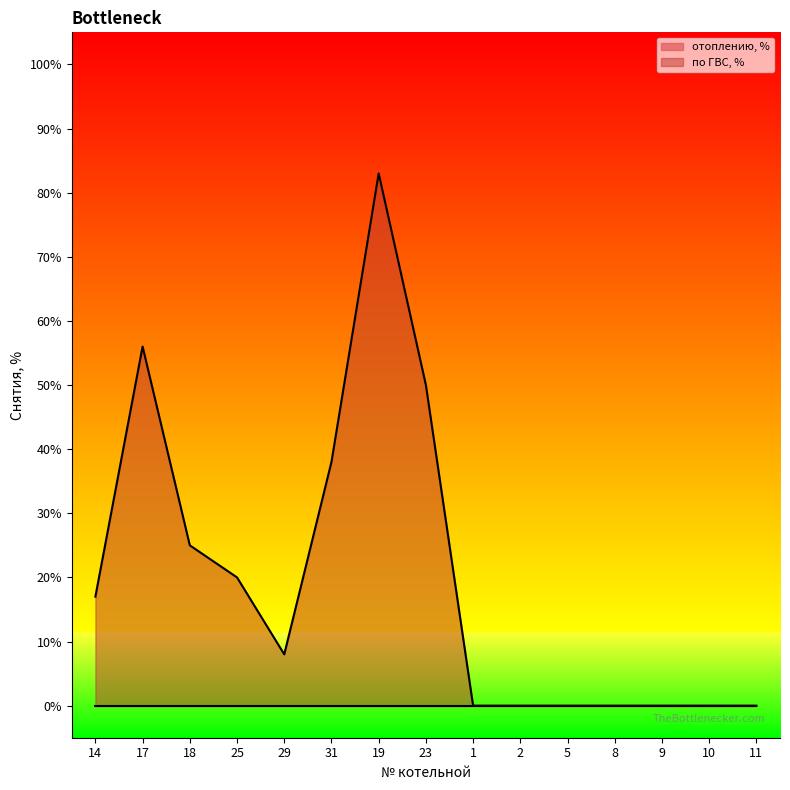

At which category does the data reach its first local peak?

17